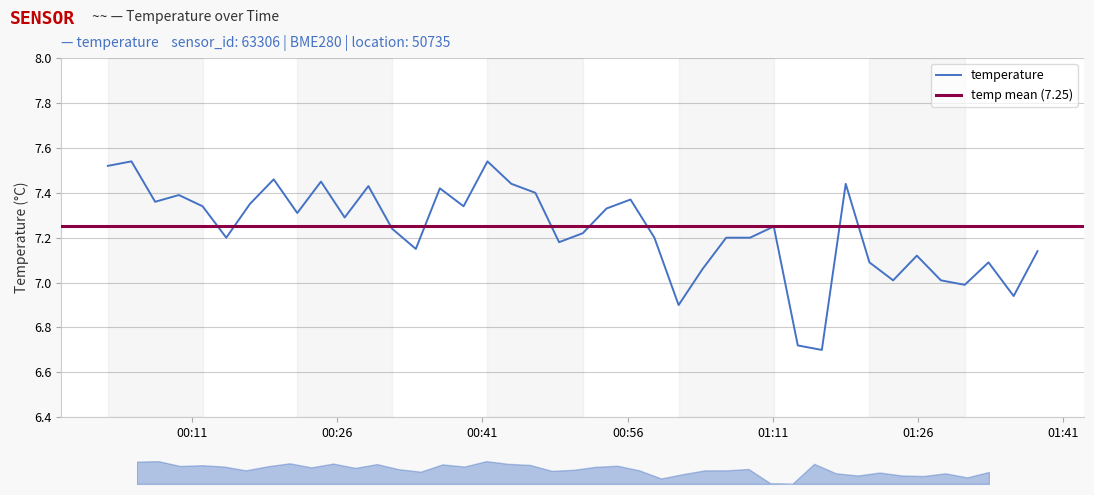

How many data points does each series have?

40